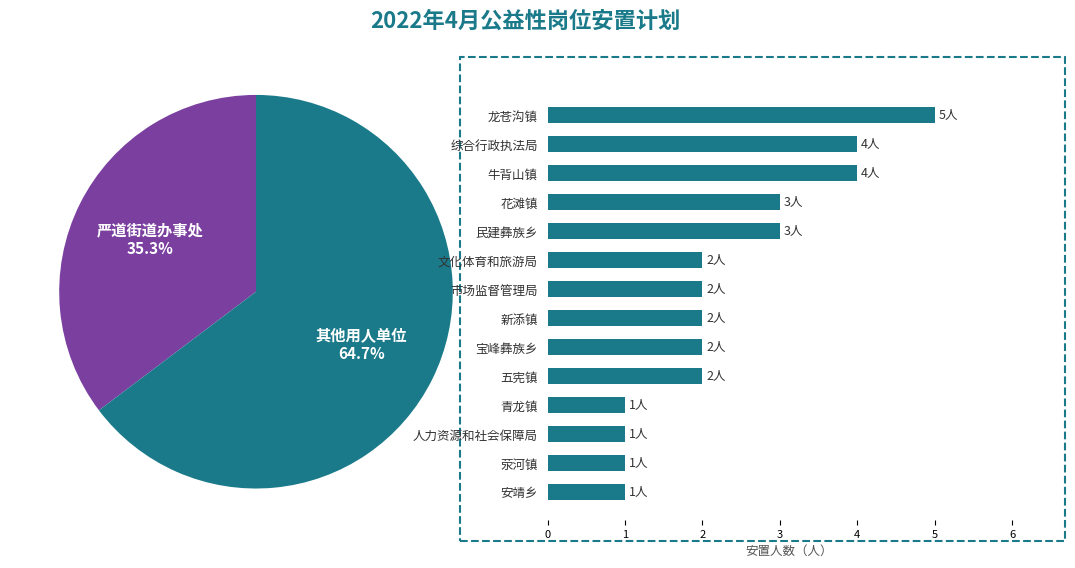

Approximately how many times larger is the value at 龙苍沟镇人民政府 compared to 青龙镇人民政府?

5.0